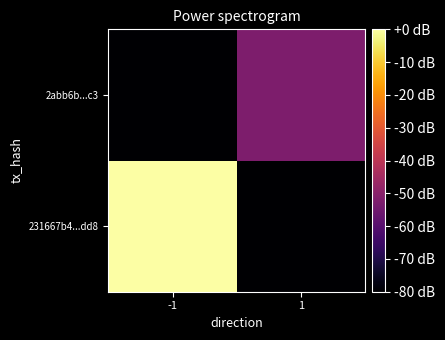

Rank the series by their average value, from lowest to highest.

2abb6b...c3, 231667b4...dd8